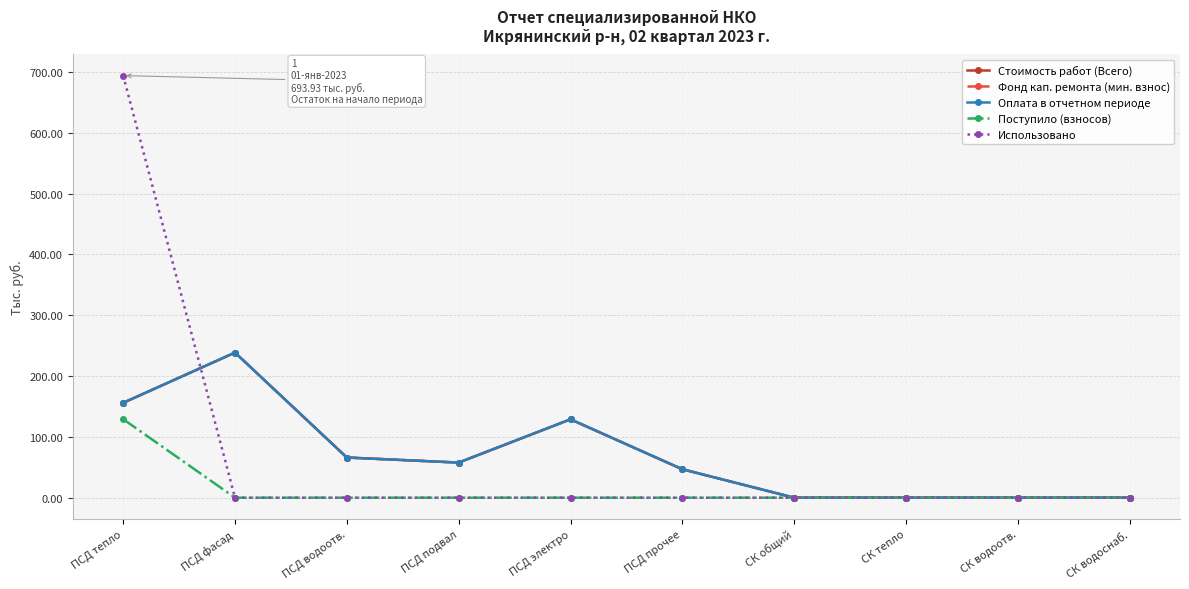

Does the chart have visible grid lines?

Yes